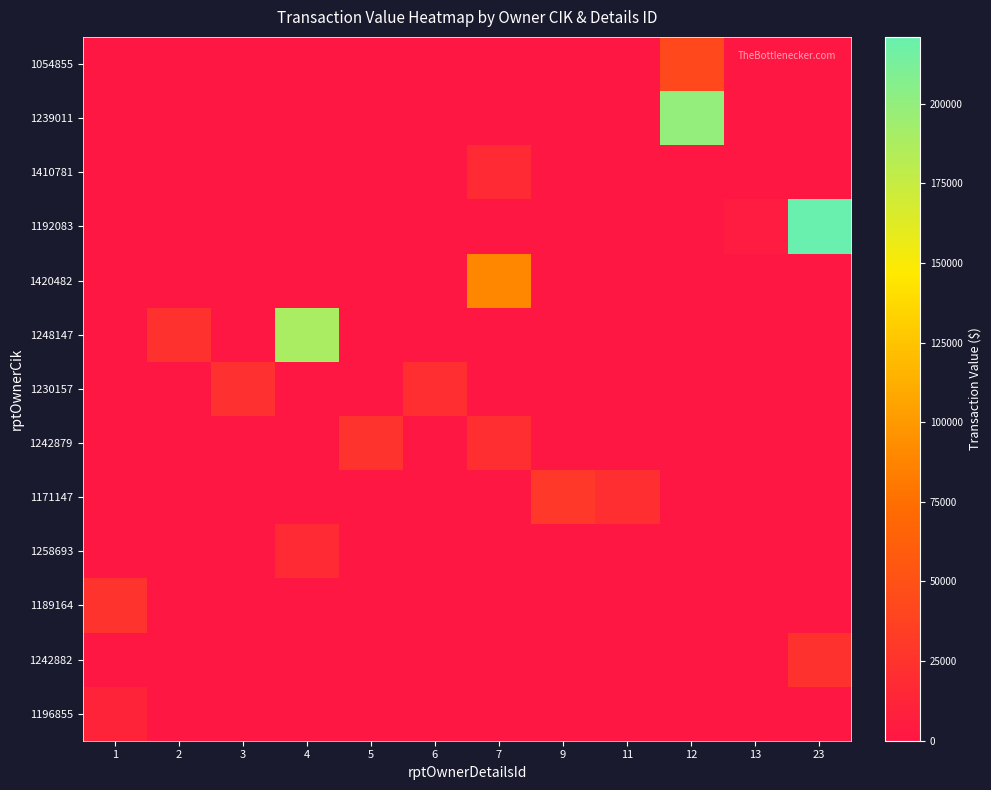

What is the spread (max minus min) of values at 13?

4585